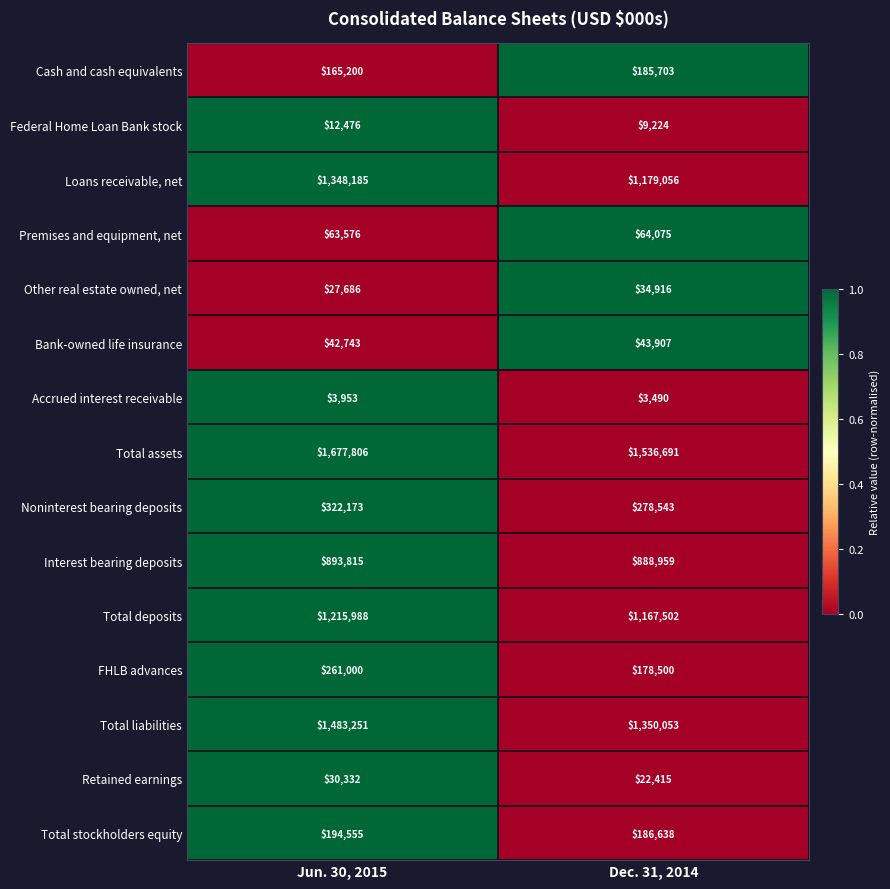

Is it true that Federal Home Loan Bank stock equals 6981 at Jun. 30, 2015?

False